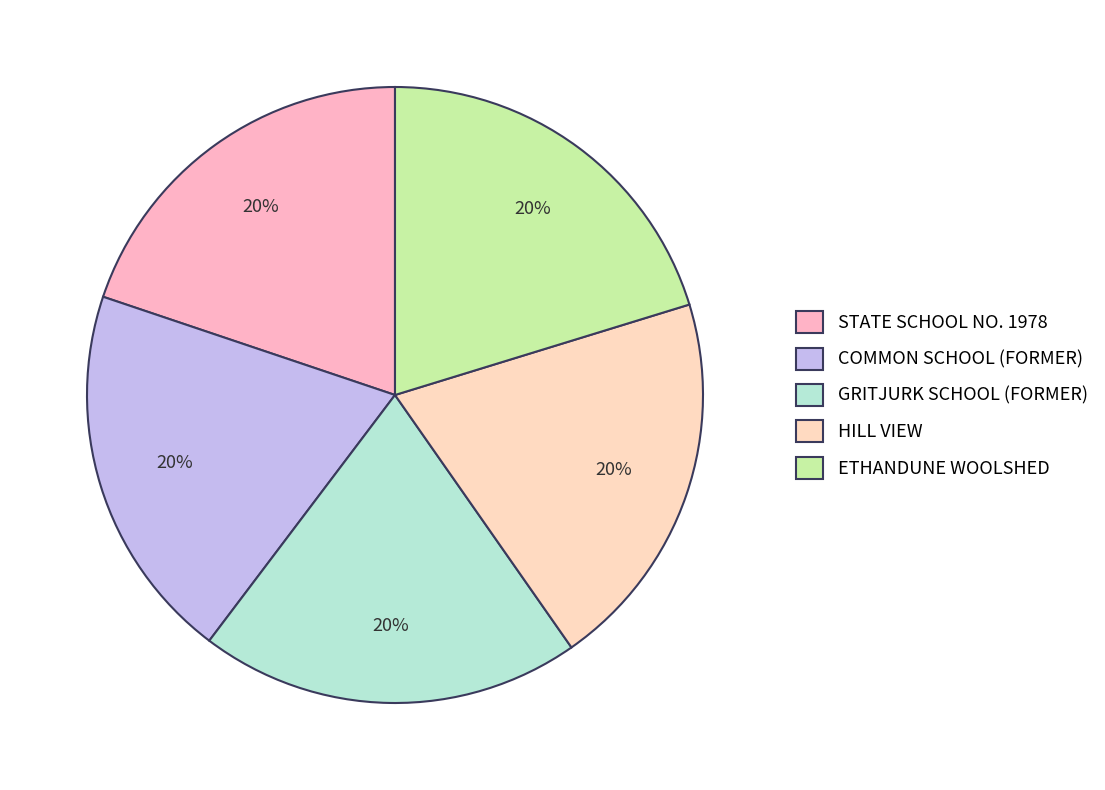

To the nearest percent, what is the average slice percentage?

20%